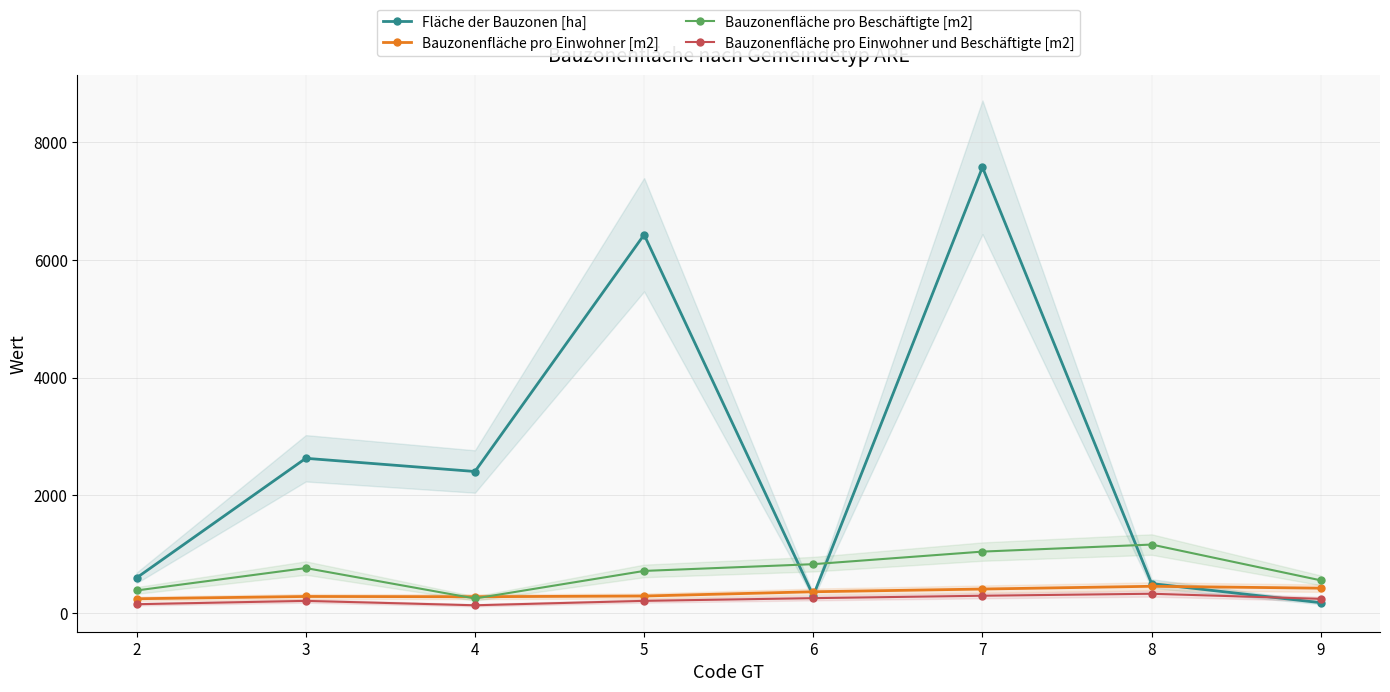

Which category has the highest value in the Fläche der Bauzonen [ha] series?

7